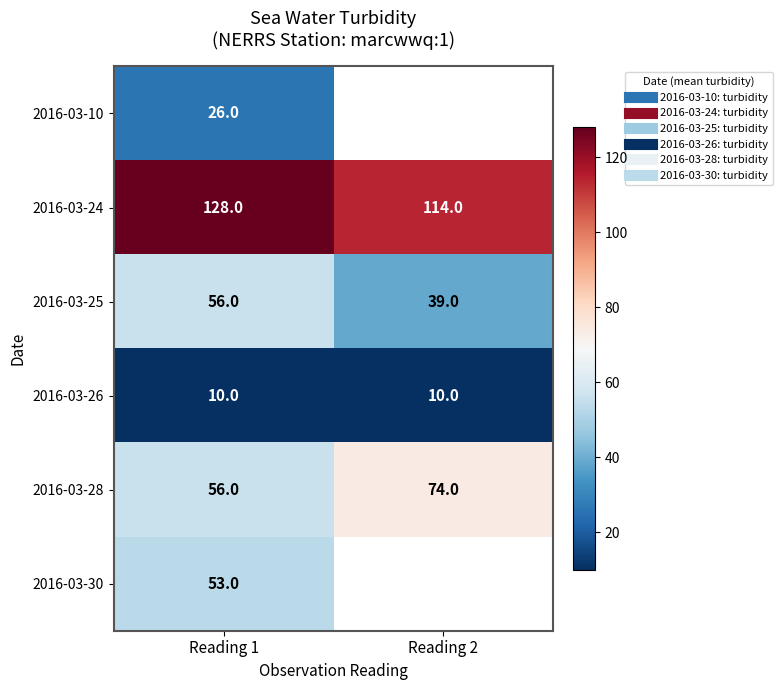

The 2016-03-28 series shows 56.0 at Reading 1. True or false?

True